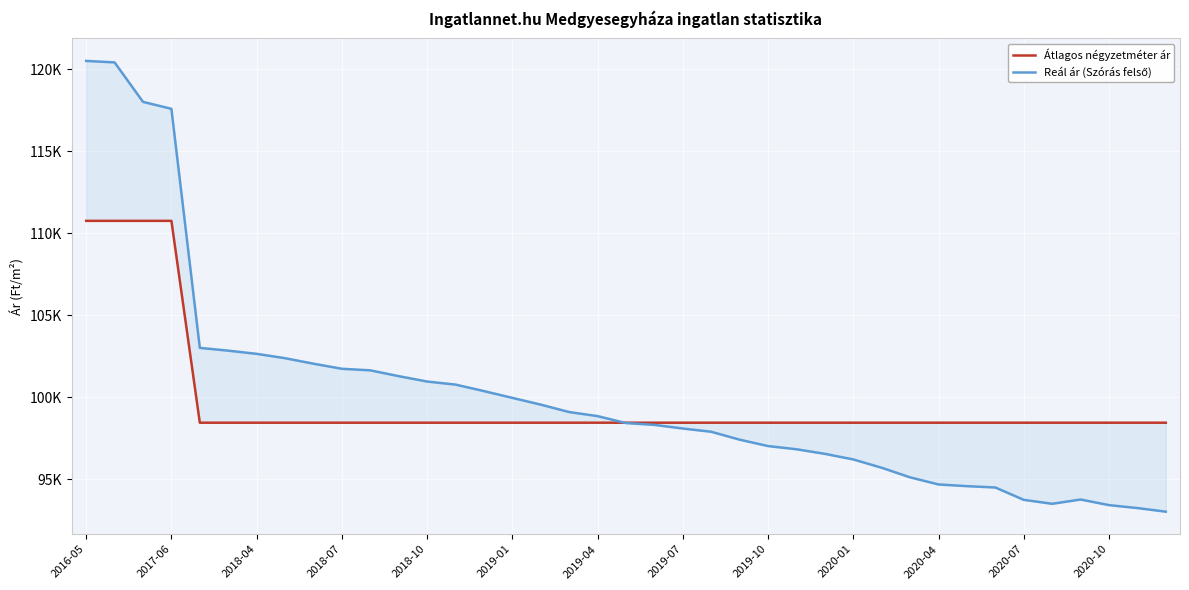

Which series has the widest spread of values?

Reál ár (Szórás felső)